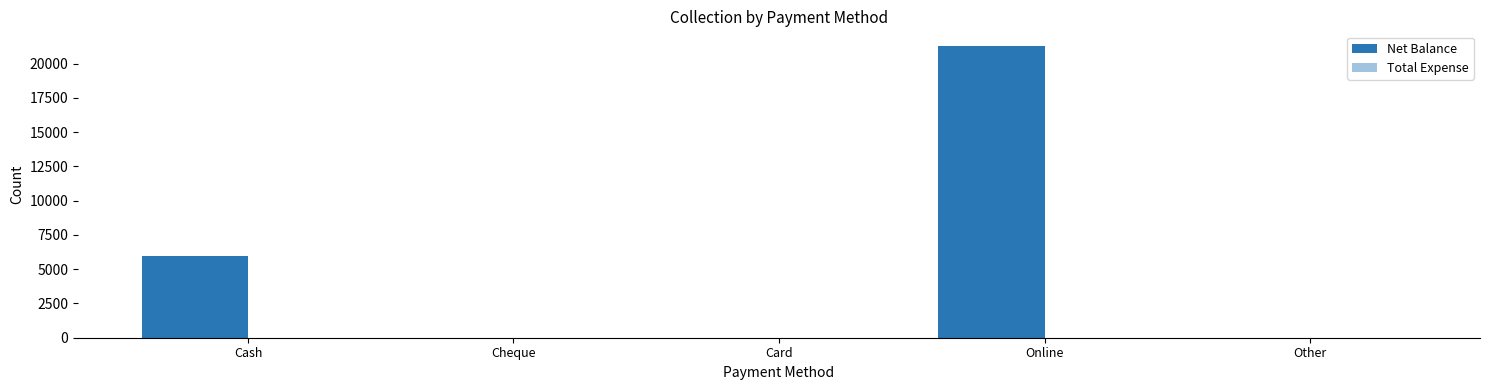

What is the greatest value displayed?

21300